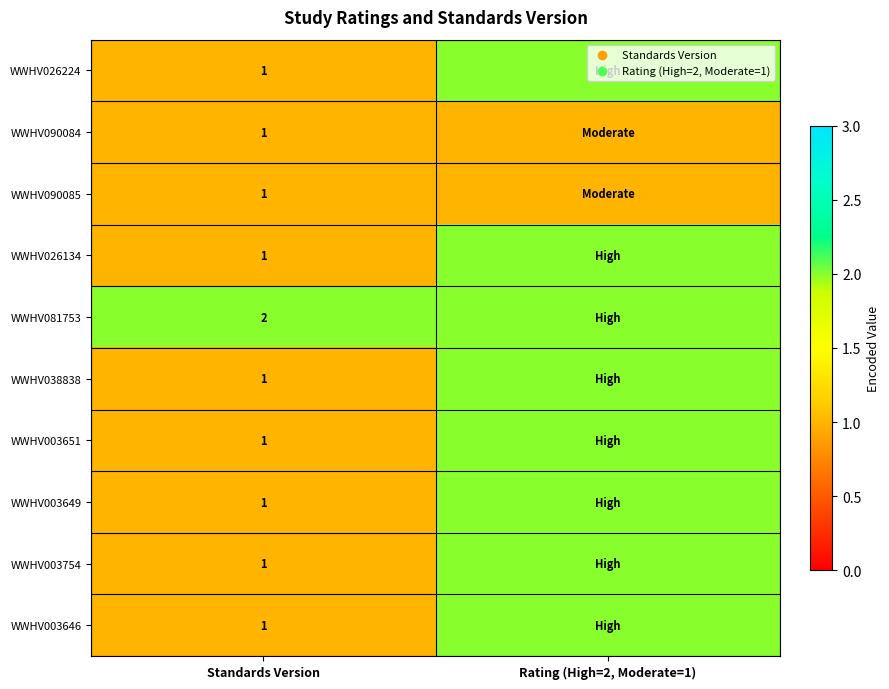

The value of WWHV090085 at Standards Version is 2. True or false?

False